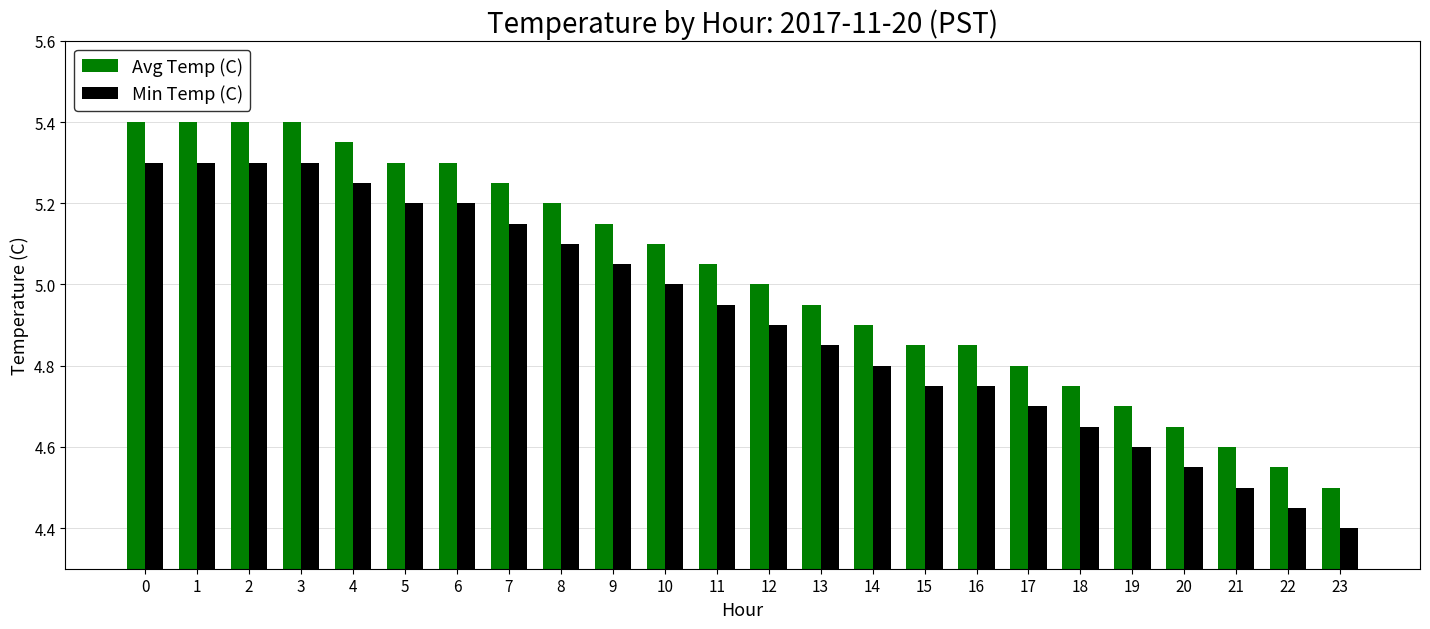

What are all the series names shown in the legend?

Avg Temp (C), Min Temp (C)